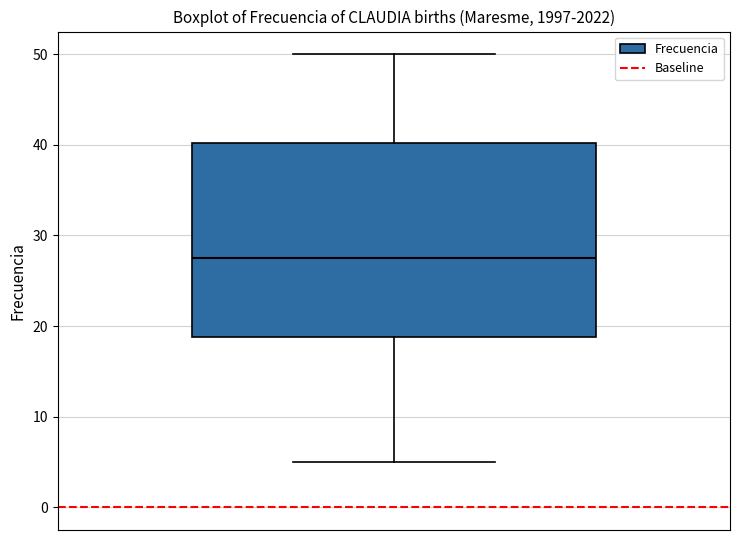

Where does the median line of the box sit on the y-axis? The values are not printed on the chart, so give them approximately, as read against the axis.

28